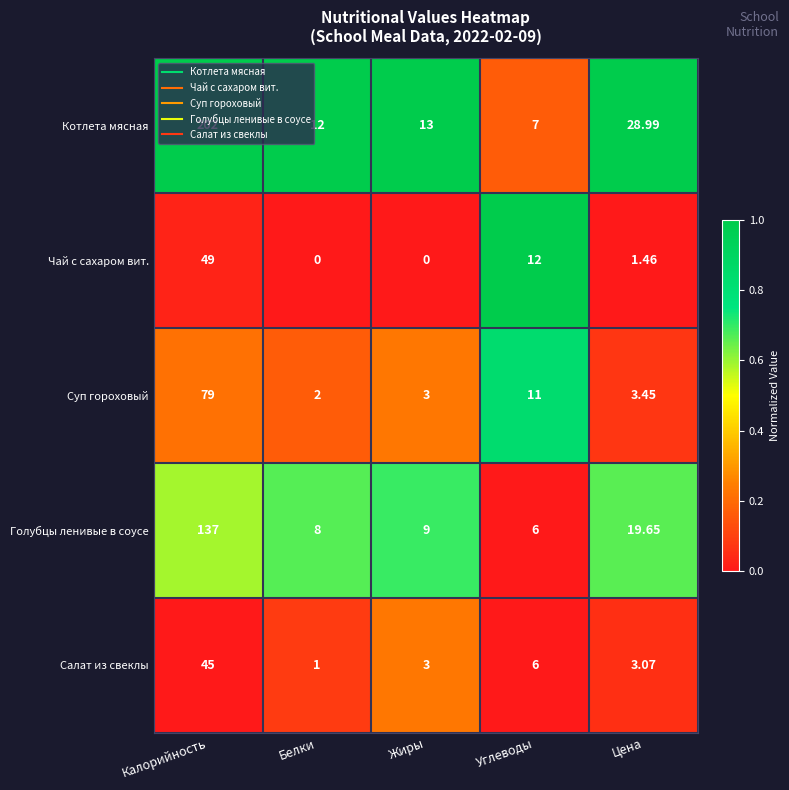

At which category is the sum across all series the highest?

Калорийность